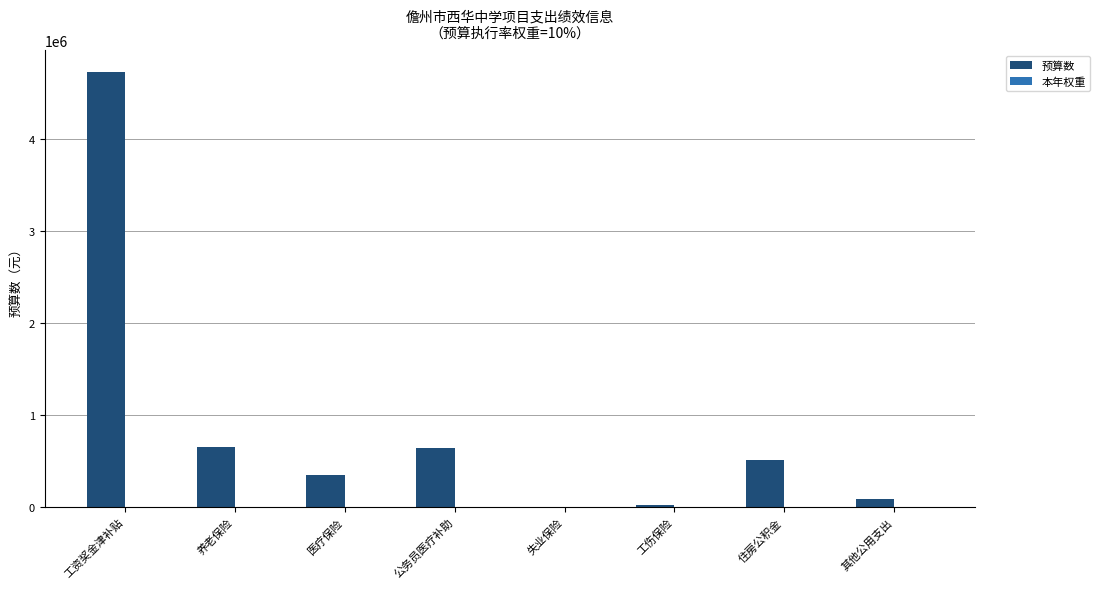

Between 工资奖金津补贴 and 其他公用支出, which series saw the biggest shift?

预算数